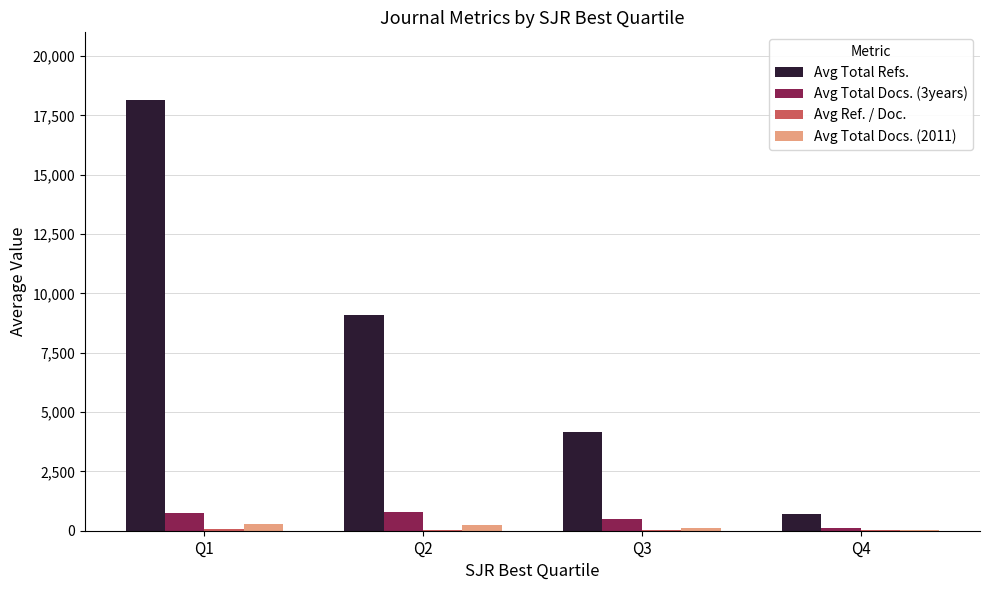

What is the maximum value shown in the chart?

18159